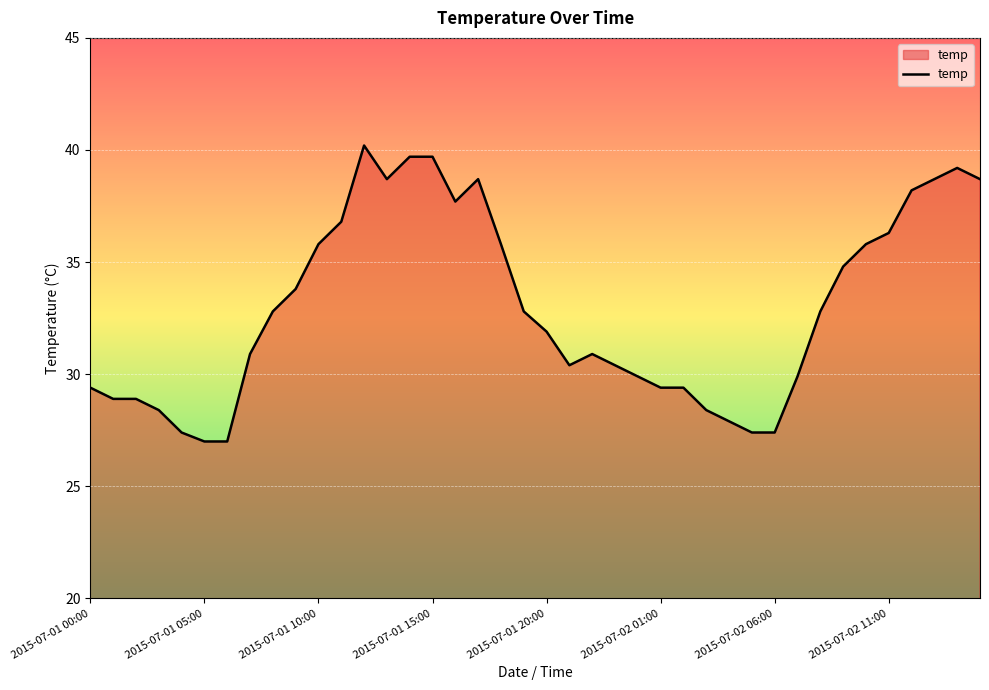

What is the maximum value shown in the chart?

40.2